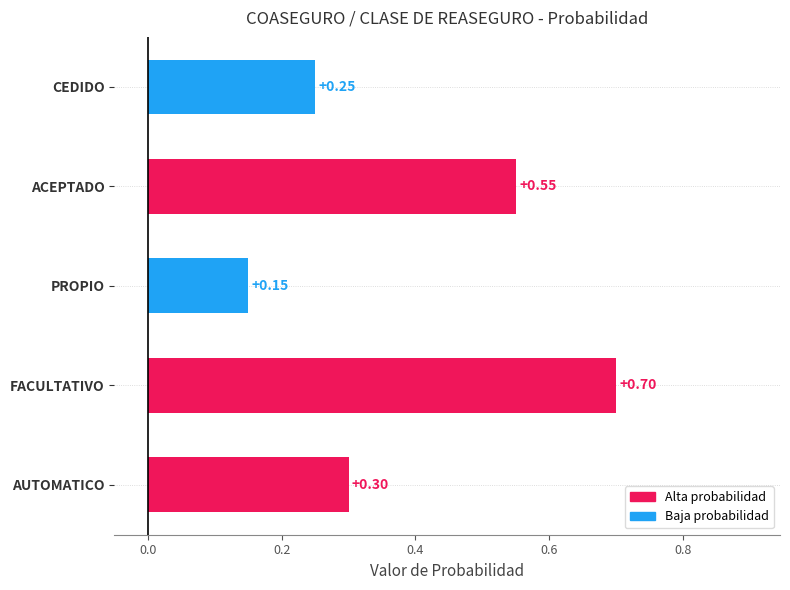

What is the label of the 5th bar from the top?

AUTOMATICO